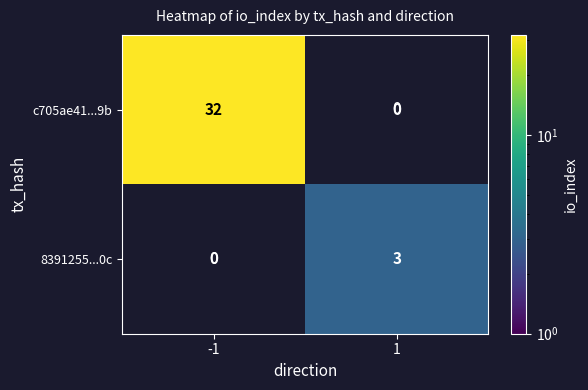

The 8391255...0c series shows 3 at 1. True or false?

True